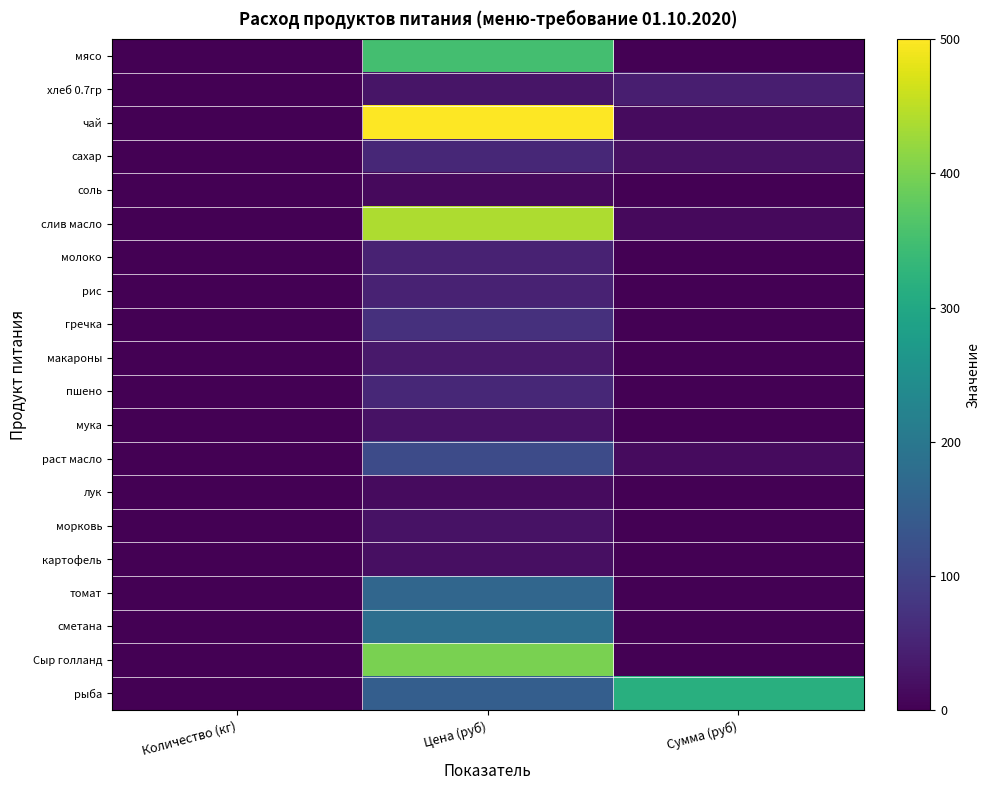

Reading left to right, extract all data points from this chart.

мясо: Количество (кг)=0.0	Цена (руб)=350.0	Сумма (руб)=0.0
хлеб 0.7гр: Количество (кг)=0.1	Цена (руб)=28.6	Сумма (руб)=42.9
чай: Количество (кг)=0.0	Цена (руб)=500.0	Сумма (руб)=15.0
сахар: Количество (кг)=0.0	Цена (руб)=55.0	Сумма (руб)=23.1
соль: Количество (кг)=0.0	Цена (руб)=12.0	Сумма (руб)=1.1
слив масло: Количество (кг)=0.0	Цена (руб)=438.9	Сумма (руб)=13.2
молоко: Количество (кг)=0.0	Цена (руб)=47.0	Сумма (руб)=0.0
рис: Количество (кг)=0.0	Цена (руб)=47.0	Сумма (руб)=0.0
гречка: Количество (кг)=0.0	Цена (руб)=70.0	Сумма (руб)=0.0
макароны: Количество (кг)=0.0	Цена (руб)=35.0	Сумма (руб)=0.0
пшено: Количество (кг)=0.0	Цена (руб)=55.0	Сумма (руб)=0.0
мука: Количество (кг)=0.0	Цена (руб)=24.0	Сумма (руб)=0.0
раст масло: Количество (кг)=0.0	Цена (руб)=115.0	Сумма (руб)=13.8
лук: Количество (кг)=0.0	Цена (руб)=15.0	Сумма (руб)=0.0
морковь: Количество (кг)=0.0	Цена (руб)=25.0	Сумма (руб)=0.0
картофель: Количество (кг)=0.0	Цена (руб)=20.0	Сумма (руб)=0.0
томат: Количество (кг)=0.0	Цена (руб)=164.3	Сумма (руб)=0.0
сметана: Количество (кг)=0.0	Цена (руб)=180.0	Сумма (руб)=0.0
Сыр голланд: Количество (кг)=0.0	Цена (руб)=400.0	Сумма (руб)=0.0
рыба: Количество (кг)=0.1	Цена (руб)=150.0	Сумма (руб)=315.0